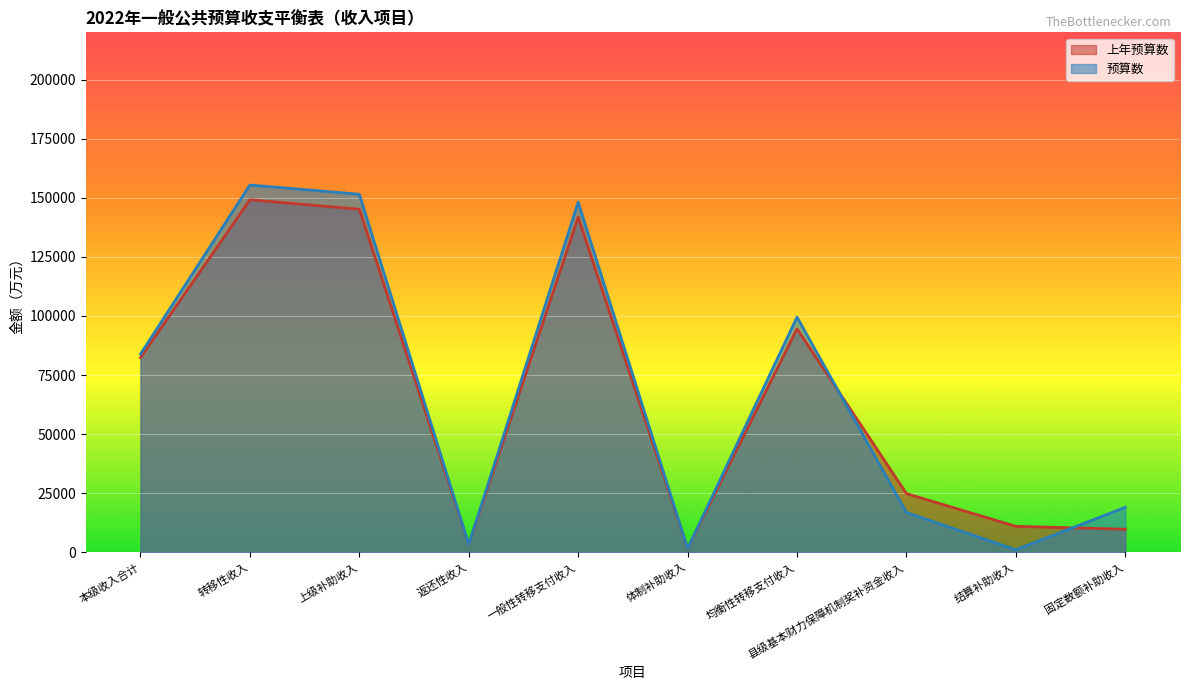

Where is the first local maximum for 上年预算数?

转移性收入